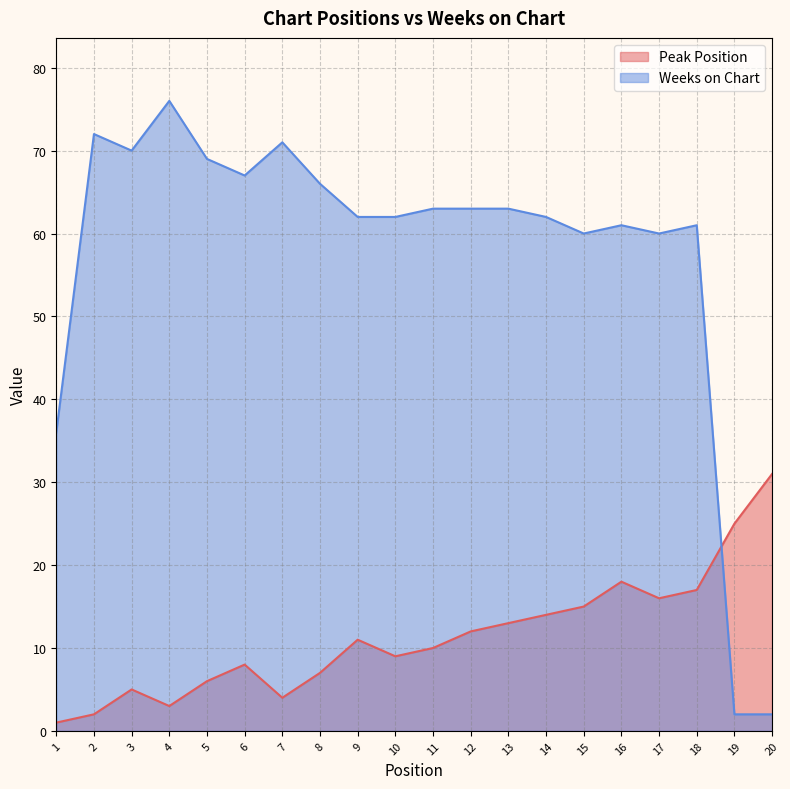

How many values in the Peak Position series exceed 11?

9